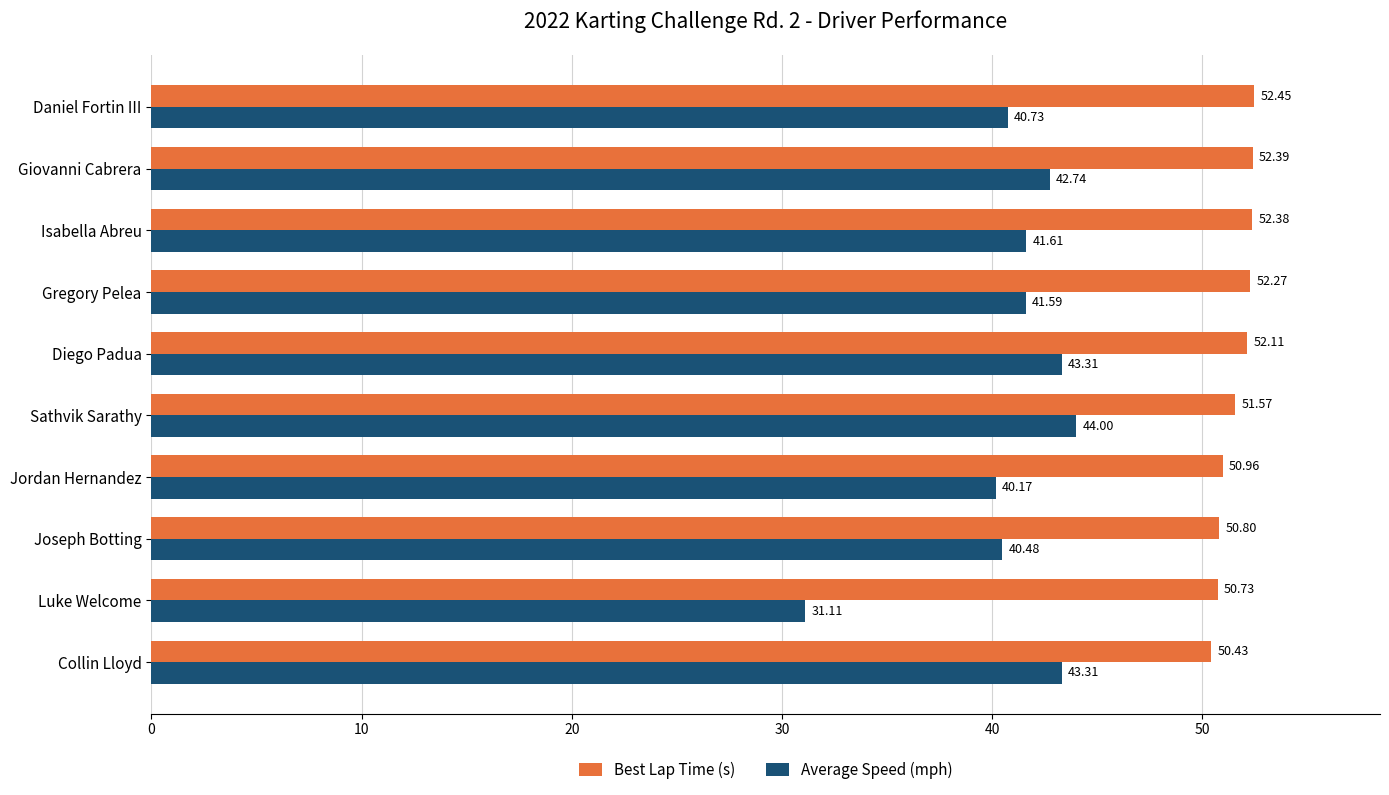

Where is Best Lap Time (s) nearest to the value 51?

Jordan Hernandez